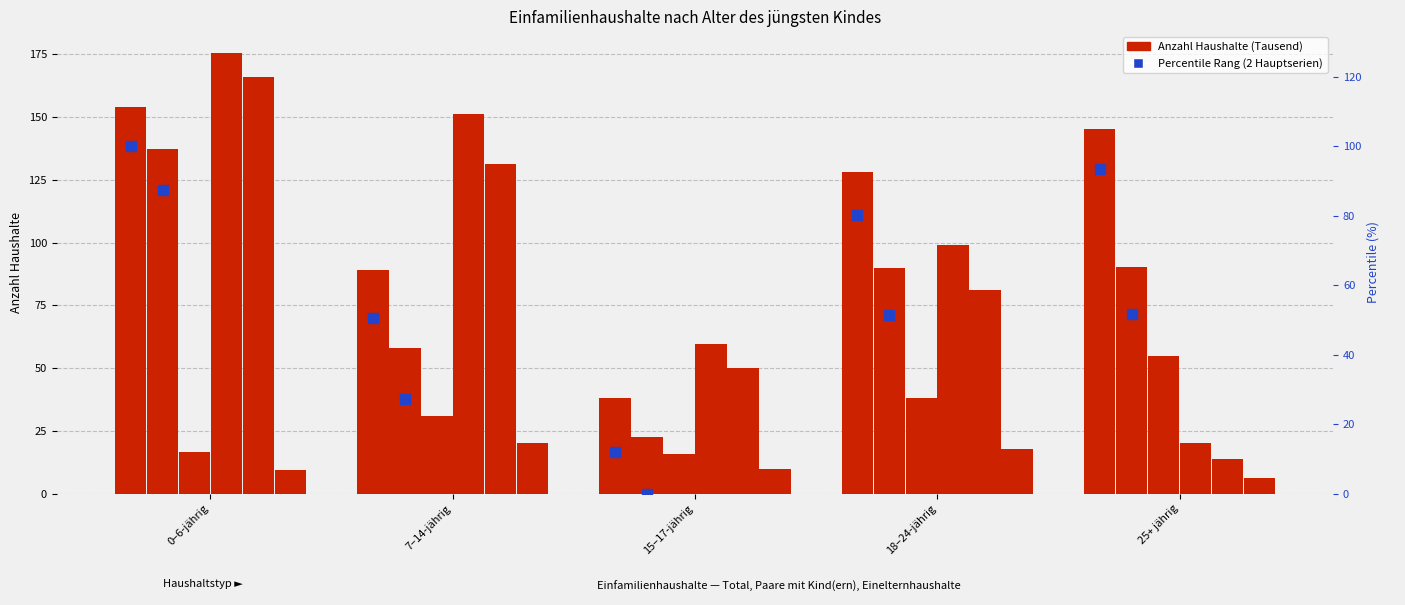

How many bars are there in total?

30